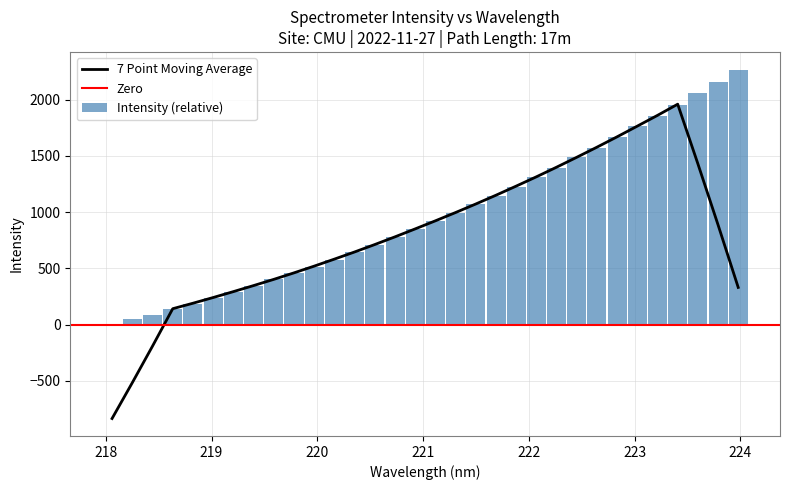

What is the sum of all Intensity (relative) values?

31089.5